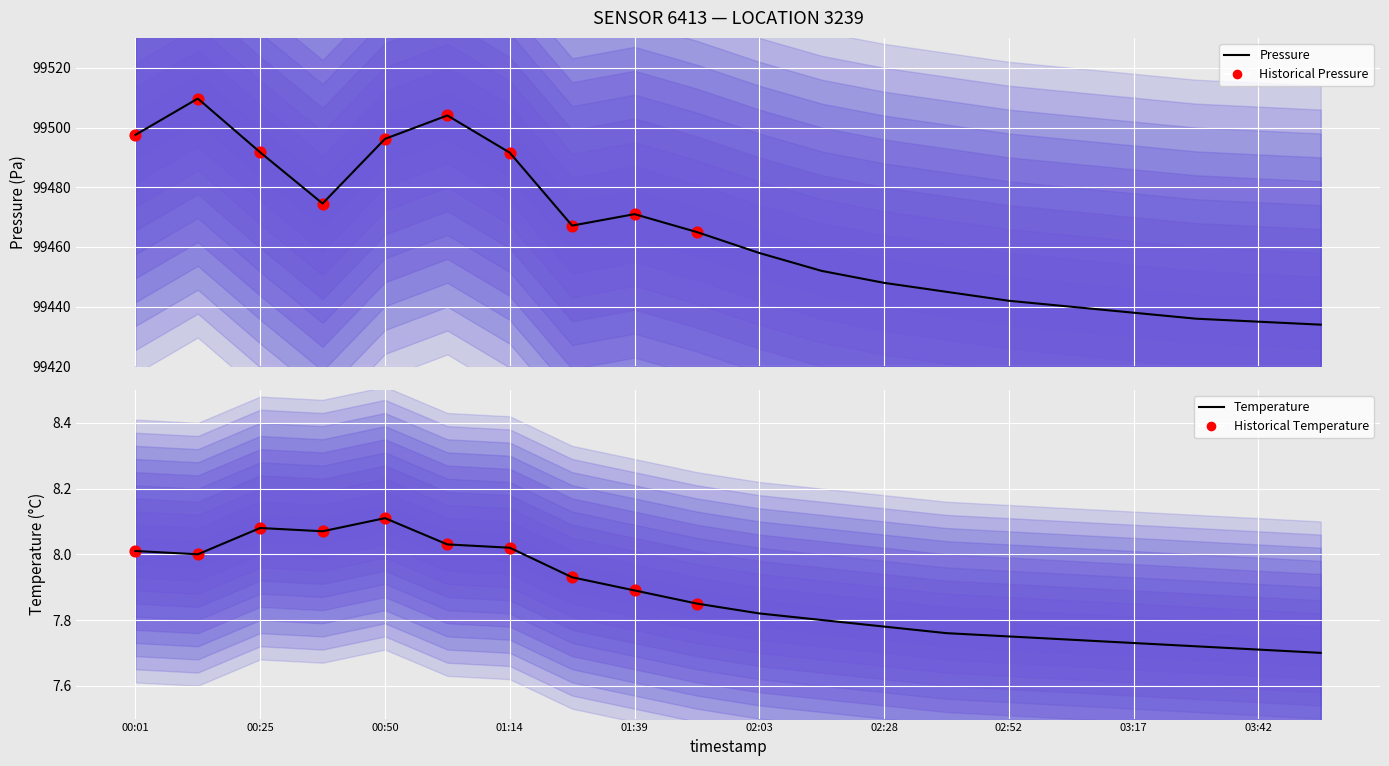

At how many categories does at least one series exceed 90920?

20